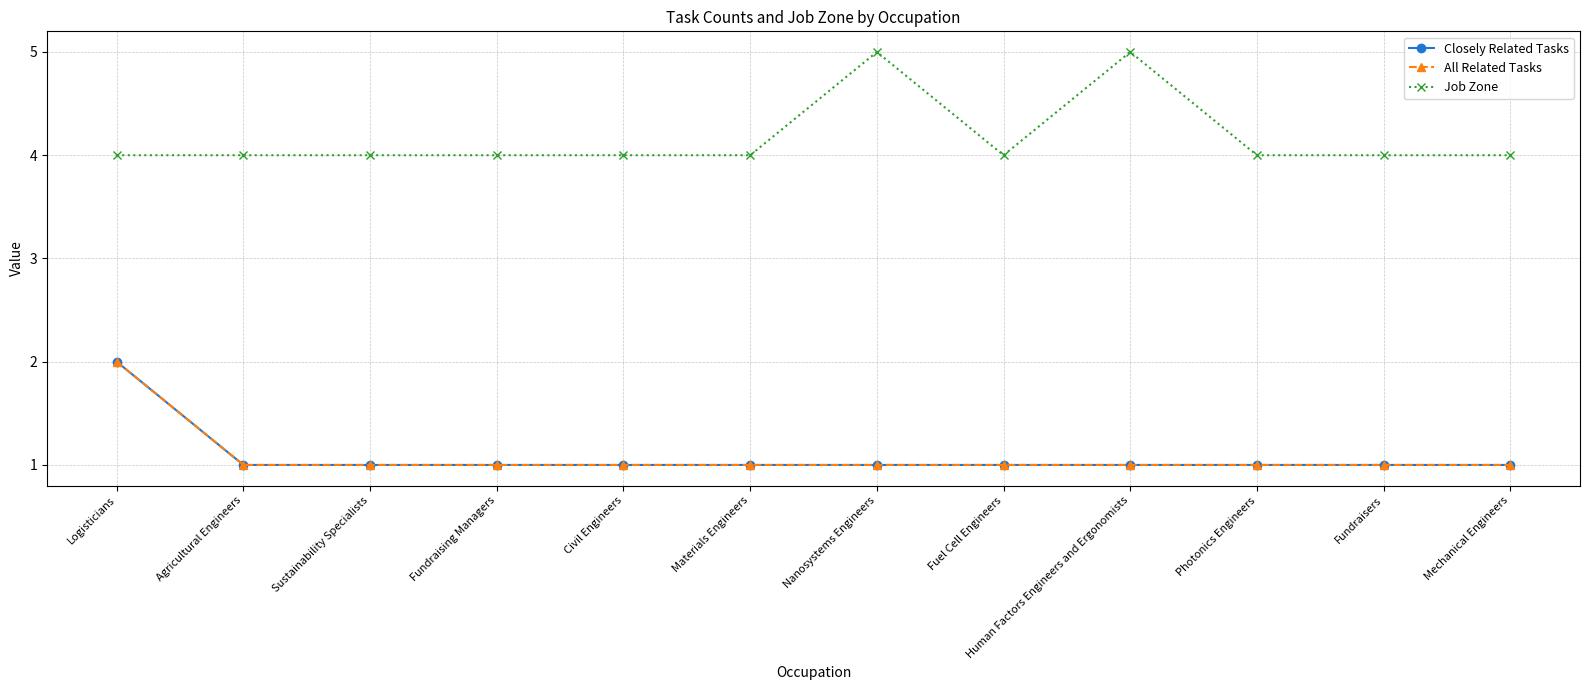

Is this an area chart (filled region under the line)?

No